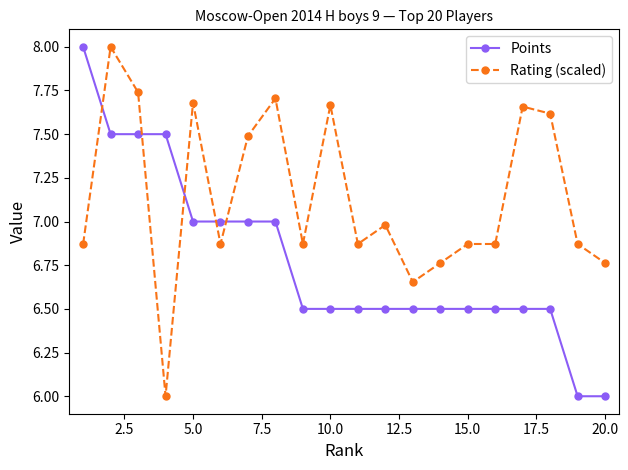

Which series has the largest total across all categories?

Rating (scaled)